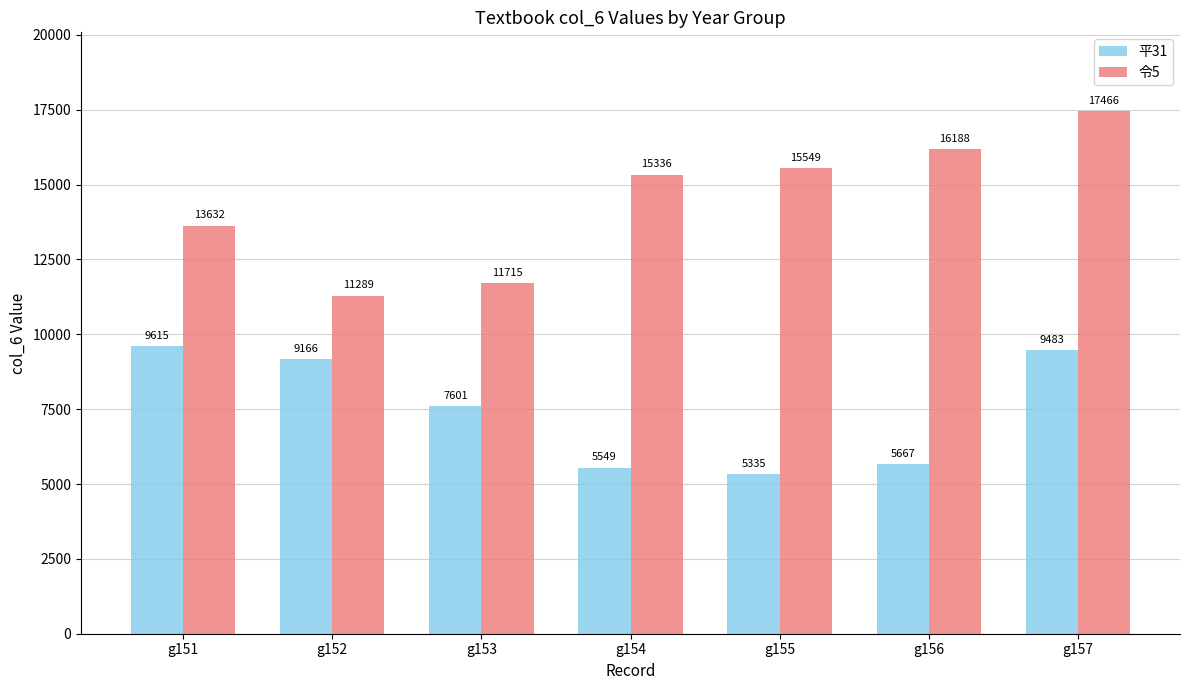

What is the value of the 平31 bar at the 1st from the left?

9615